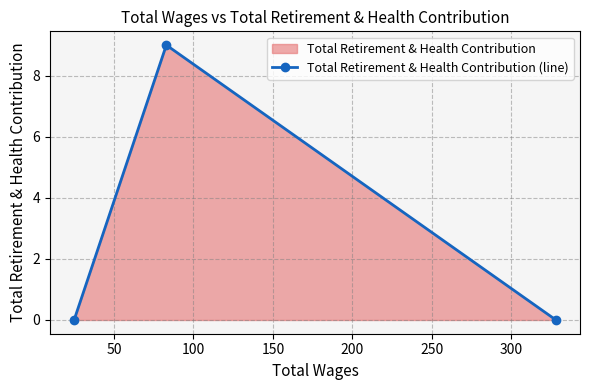

What is the maximum value shown in the chart?

9